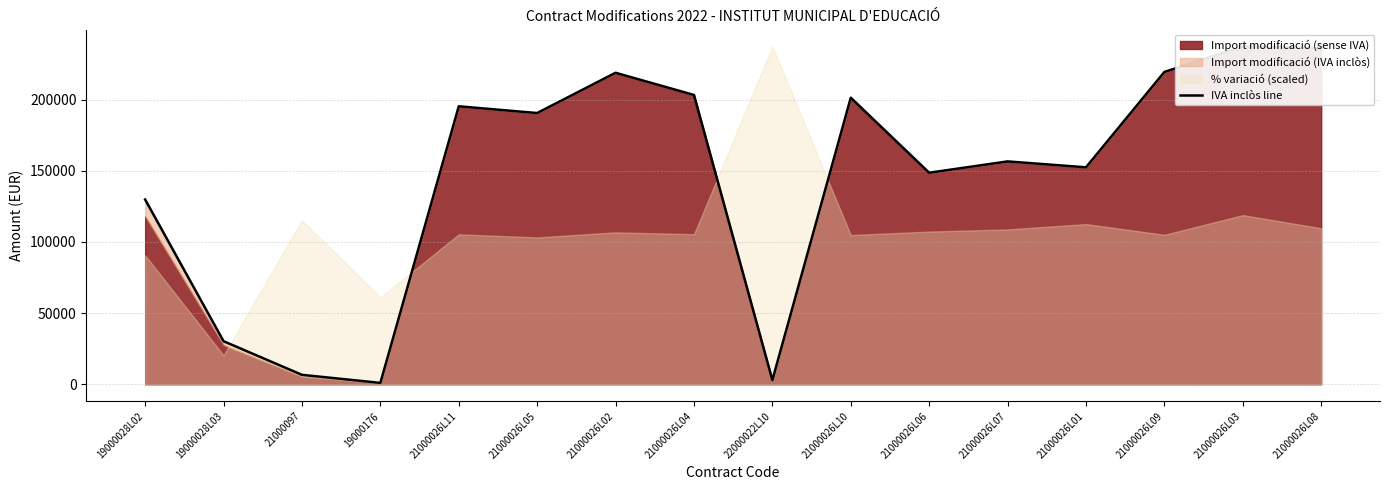

Rank the categories by value from lowest to highest.

19000176, 22000022L10, 21000097, 19000028L03, 19000028L02, 21000026L06, 21000026L01, 21000026L07, 21000026L05, 21000026L11, 21000026L10, 21000026L04, 21000026L02, 21000026L09, 21000026L08, 21000026L03